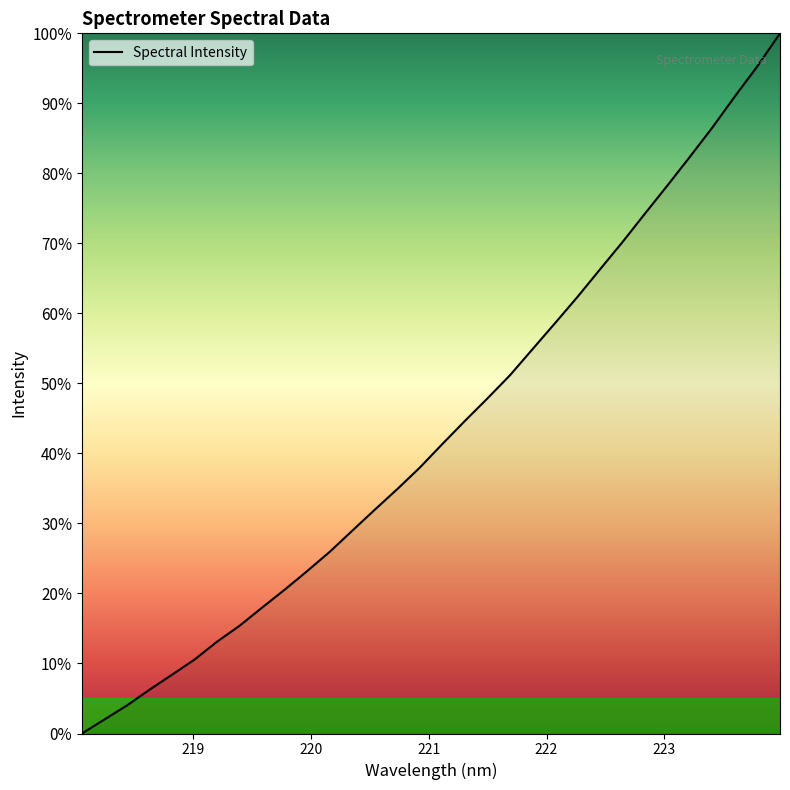

What is the greatest value displayed?

100.0